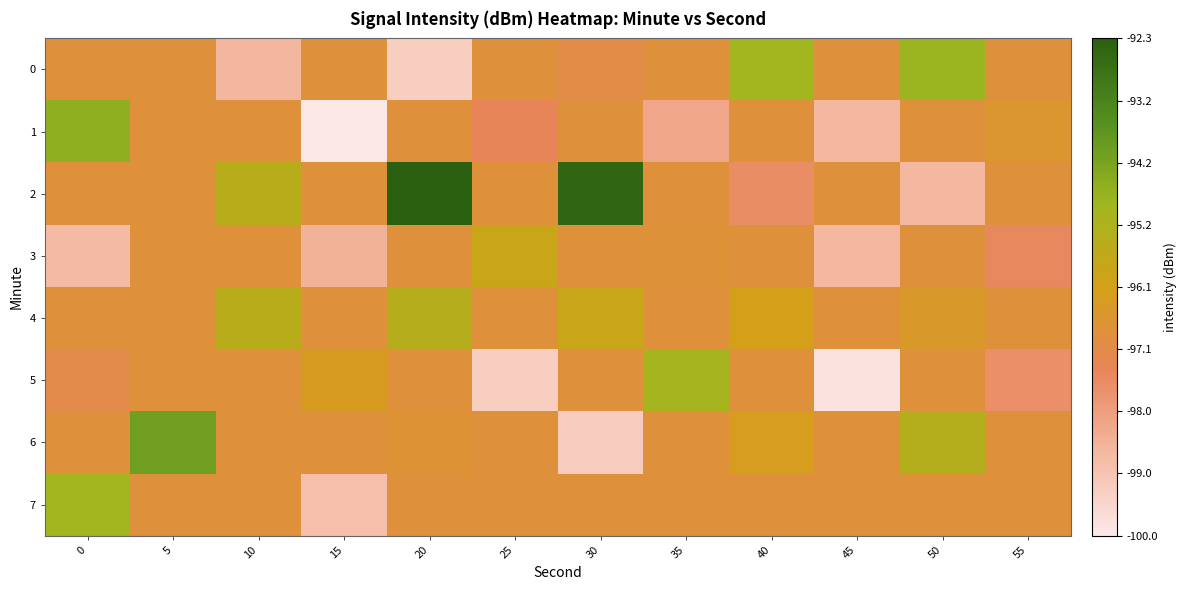

Count the number of categories in the chart.

12